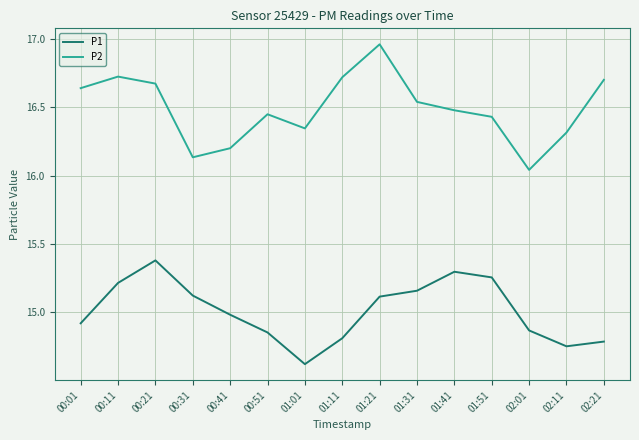

True or false: P2 and P1 intersect in this chart.

False